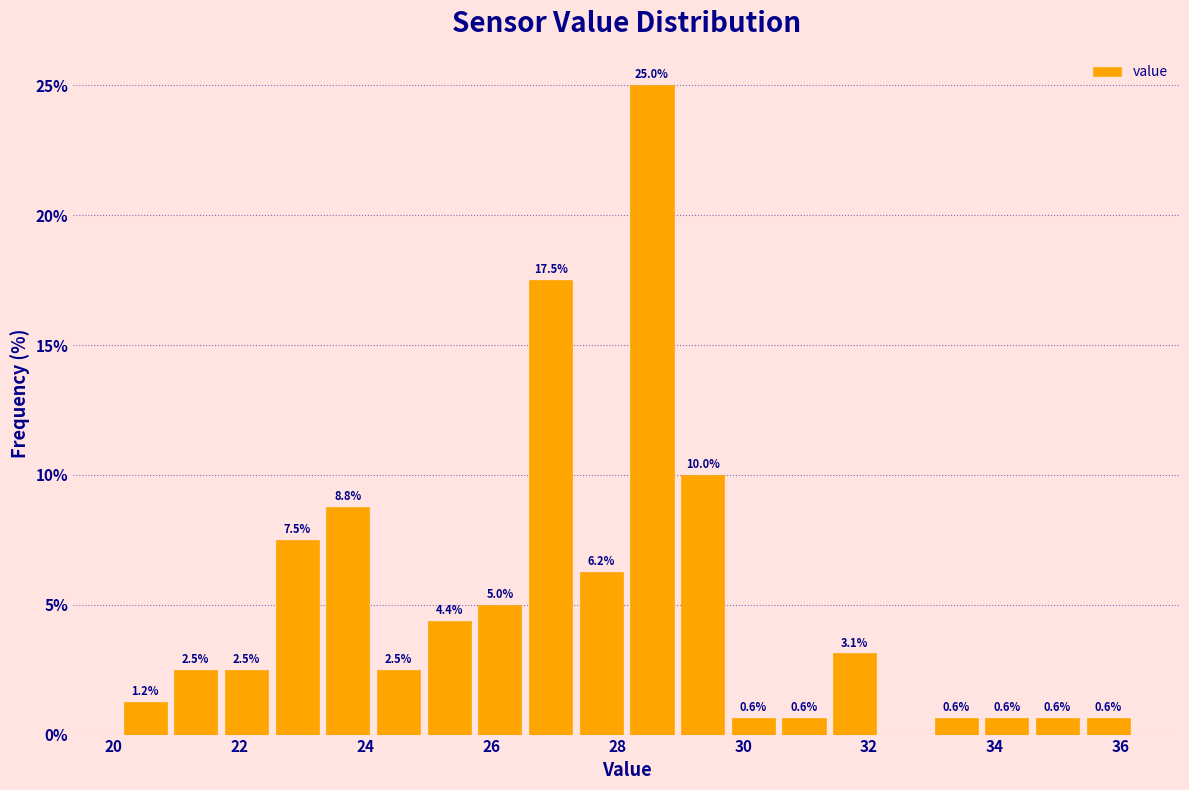

Over which range of the x-axis is the bar tallest?

28.2 to 29.0